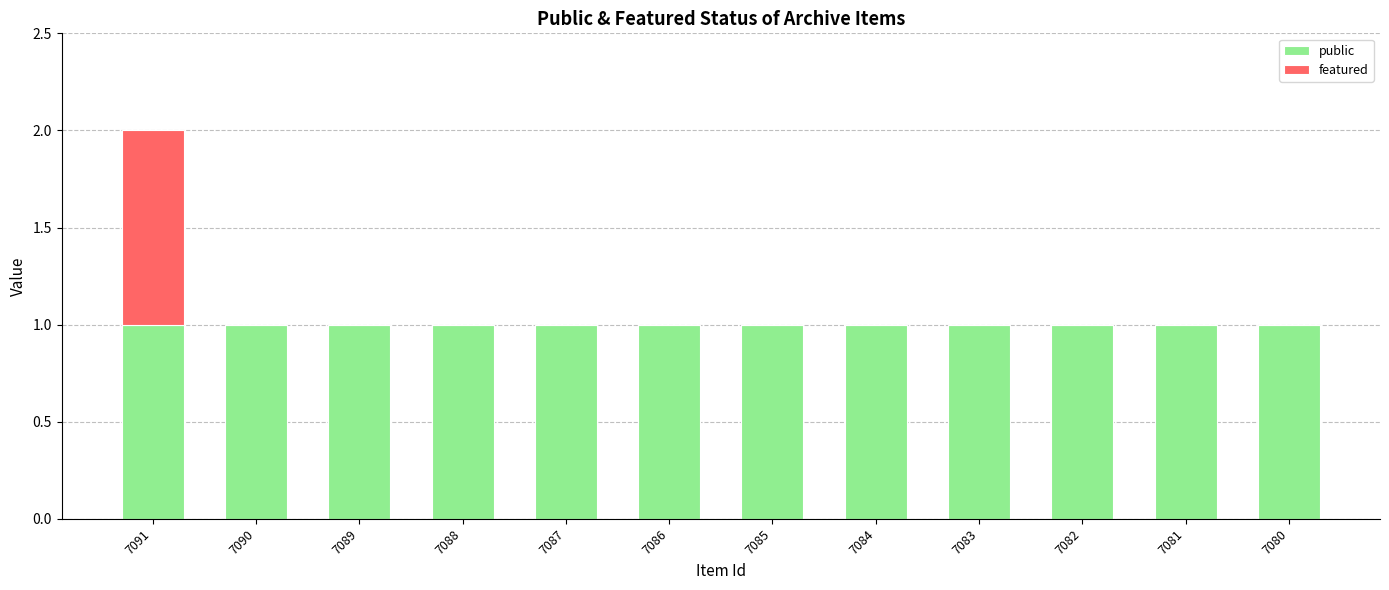

At which category is the sum across all series the highest?

7091